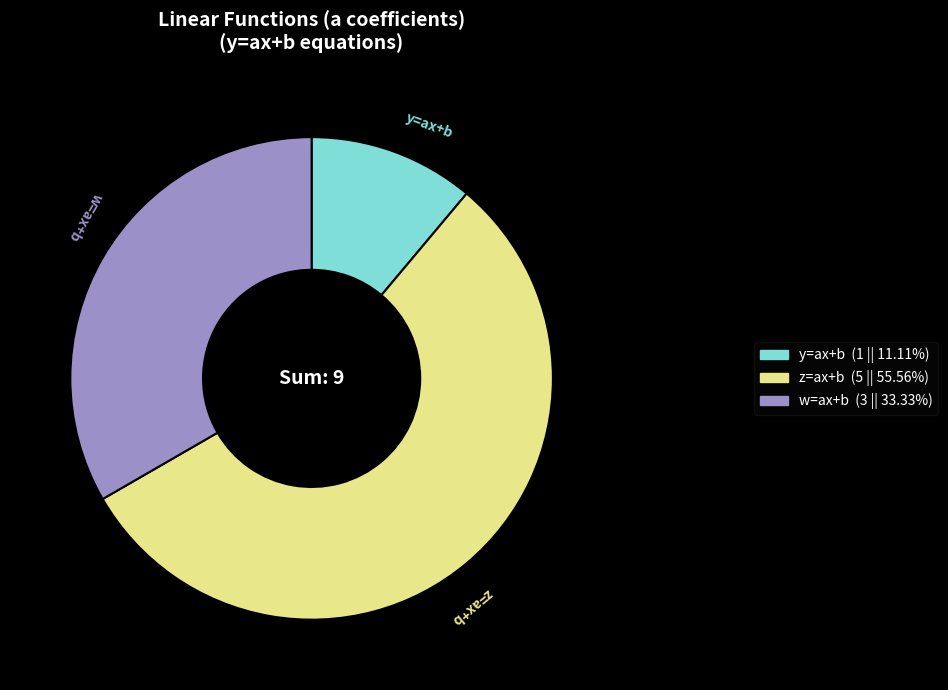

Combined, do z=ax+b (5 || 55.56%) and y=ax+b (1 || 11.11%) account for over 50%?

Yes